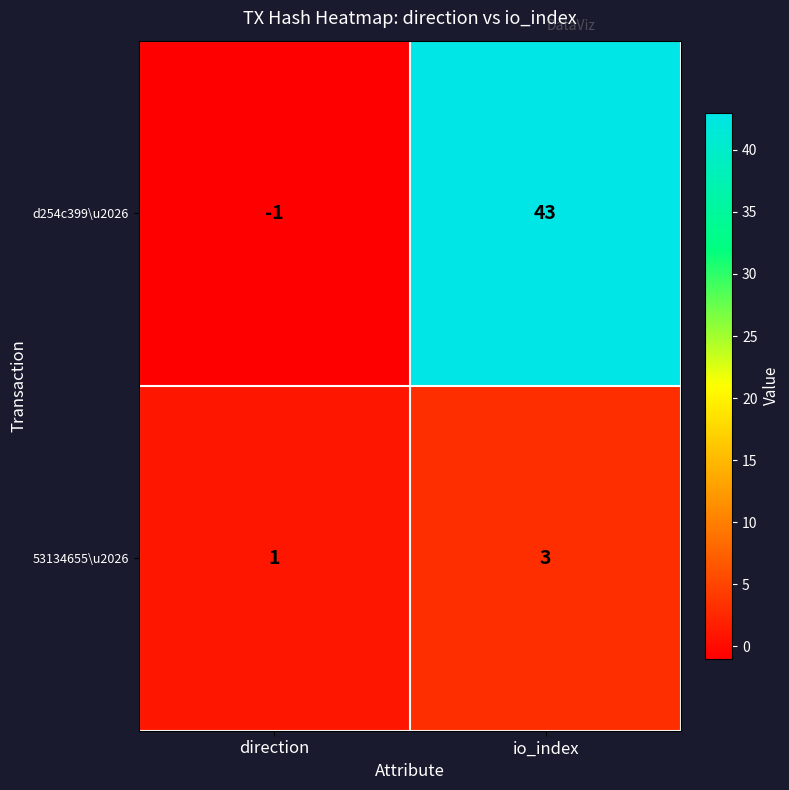

List the series in order of their overall mean, lowest first.

53134655\u2026, d254c399\u2026